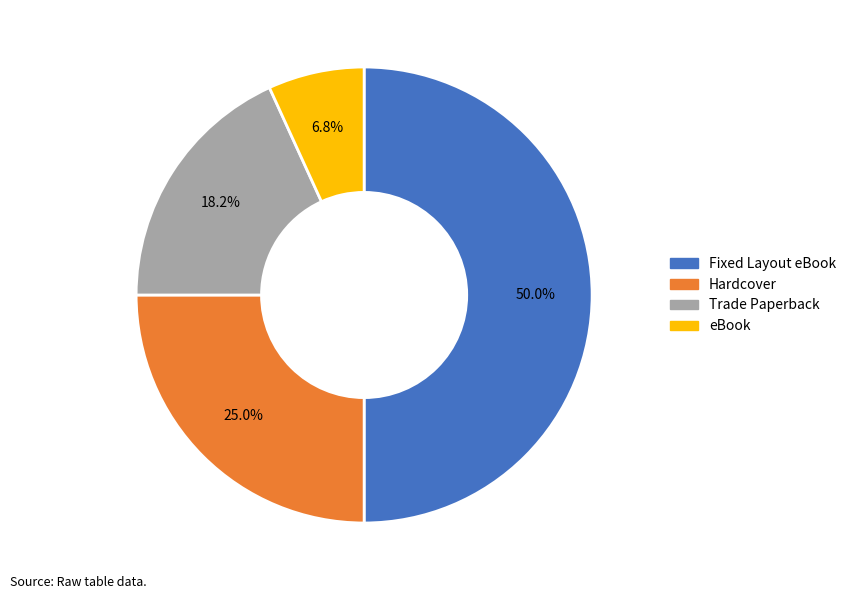

What is the smallest slice in the pie chart?

eBook